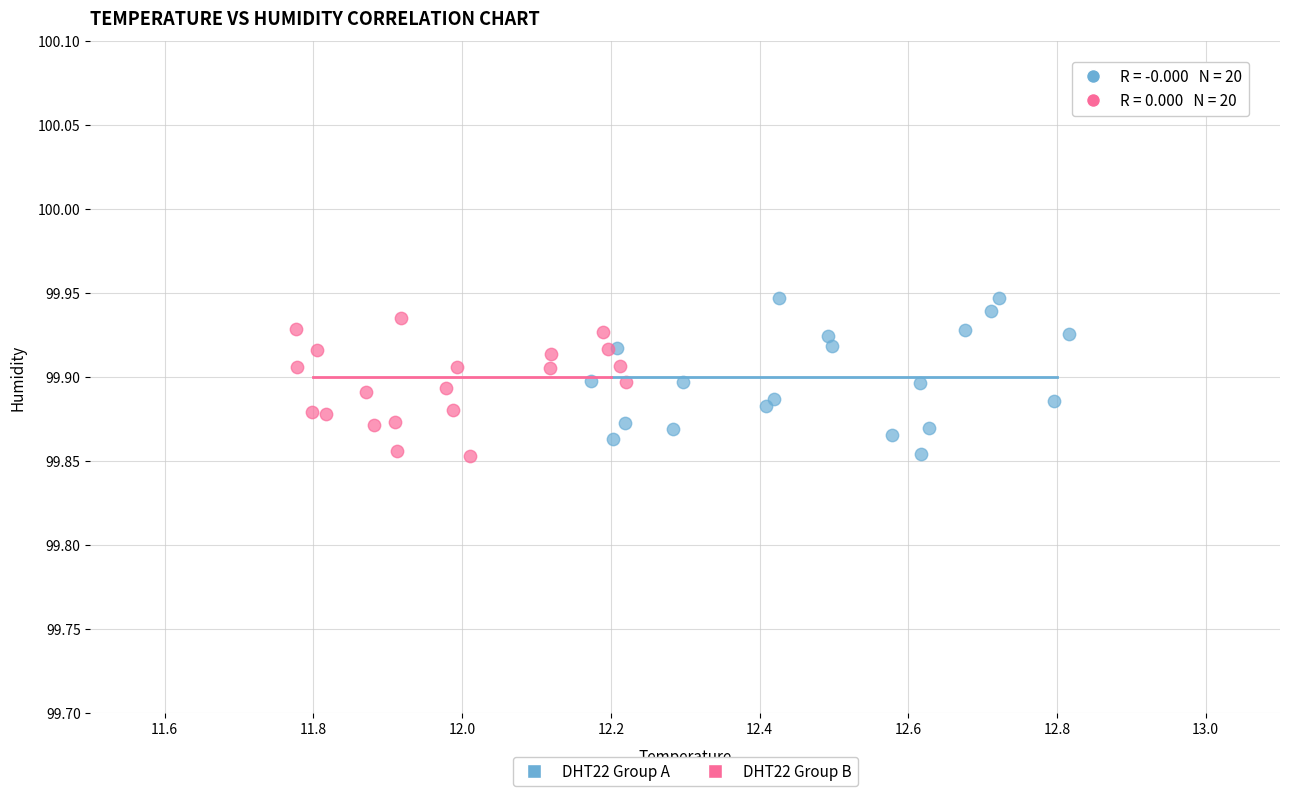

Which series reaches the maximum Y coordinate?

DHT22 Group A